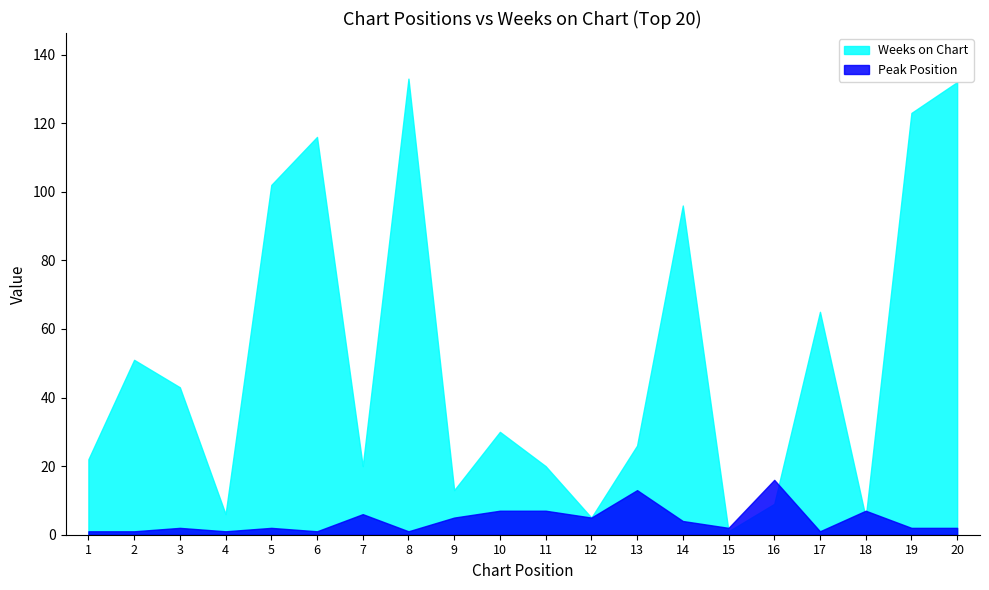

At which category is the sum across all series the highest?

8